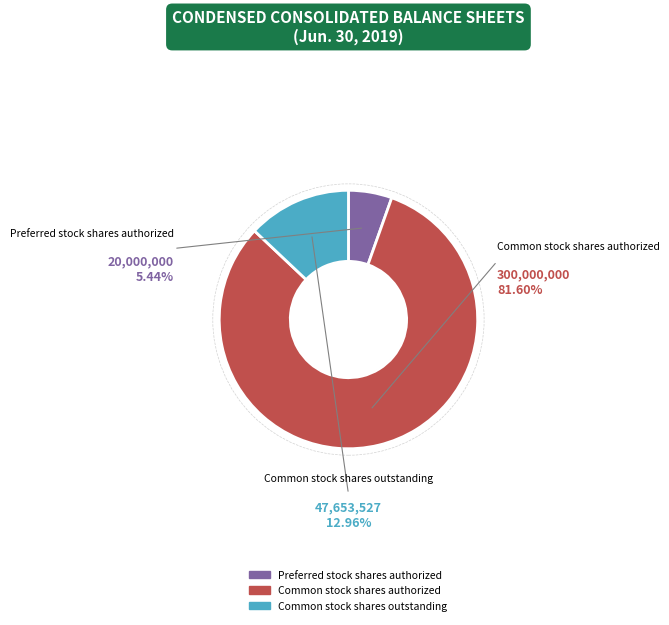

Does Common stock shares authorized represent more than half of the total?

Yes